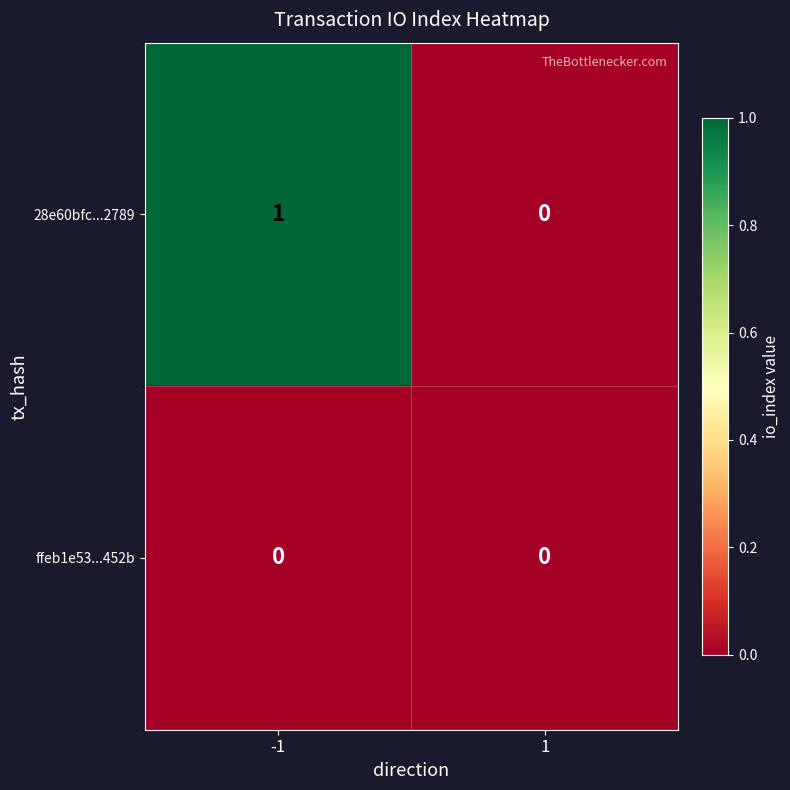

True or false: 28e60bfc...2789 has a value of 1 at -1.

True